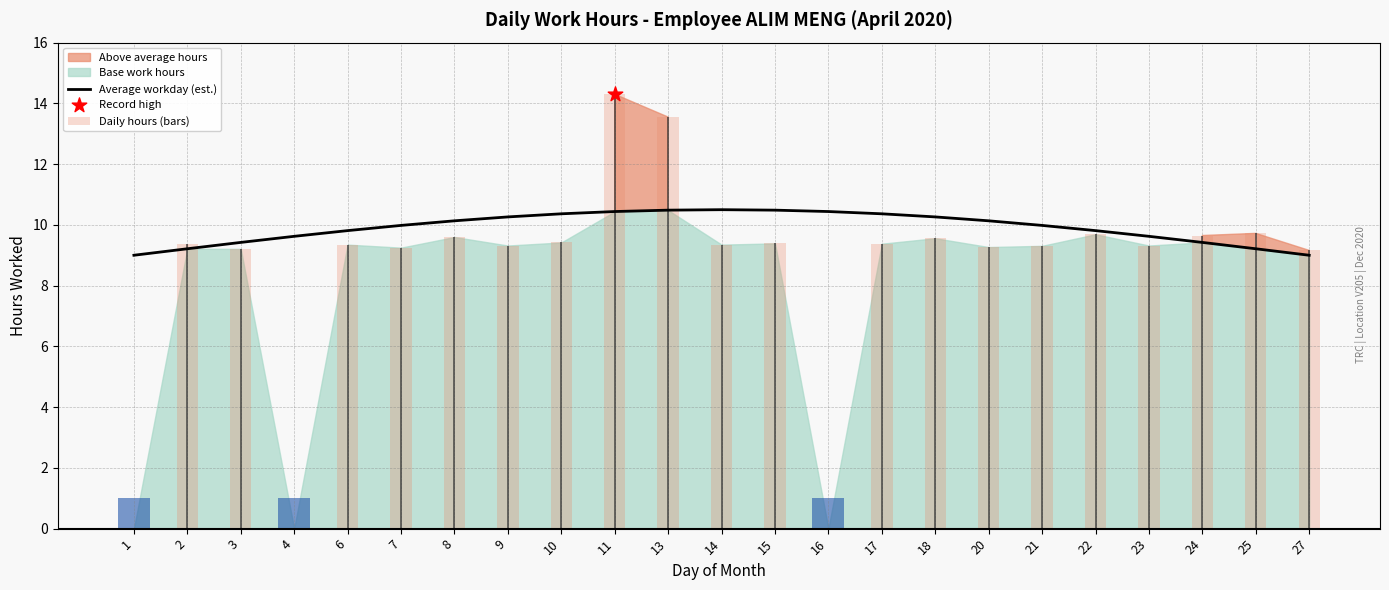

Which series contains the lowest Y value?

Daily hours (bars)